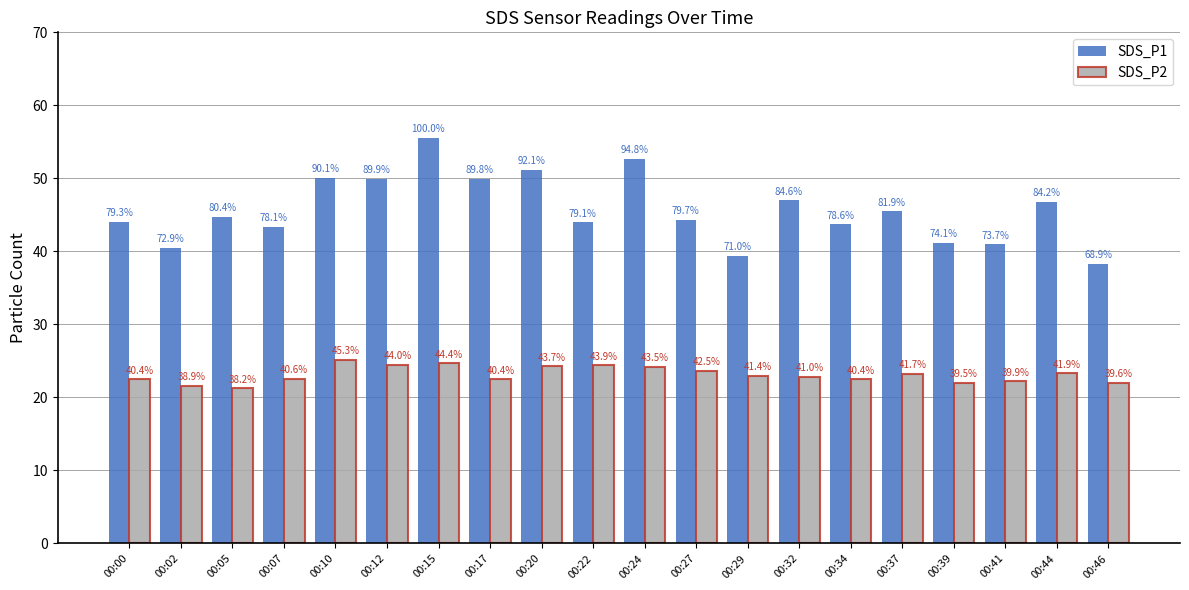

What is the difference between the maximum and minimum values in the SDS_P1 series?

17.3